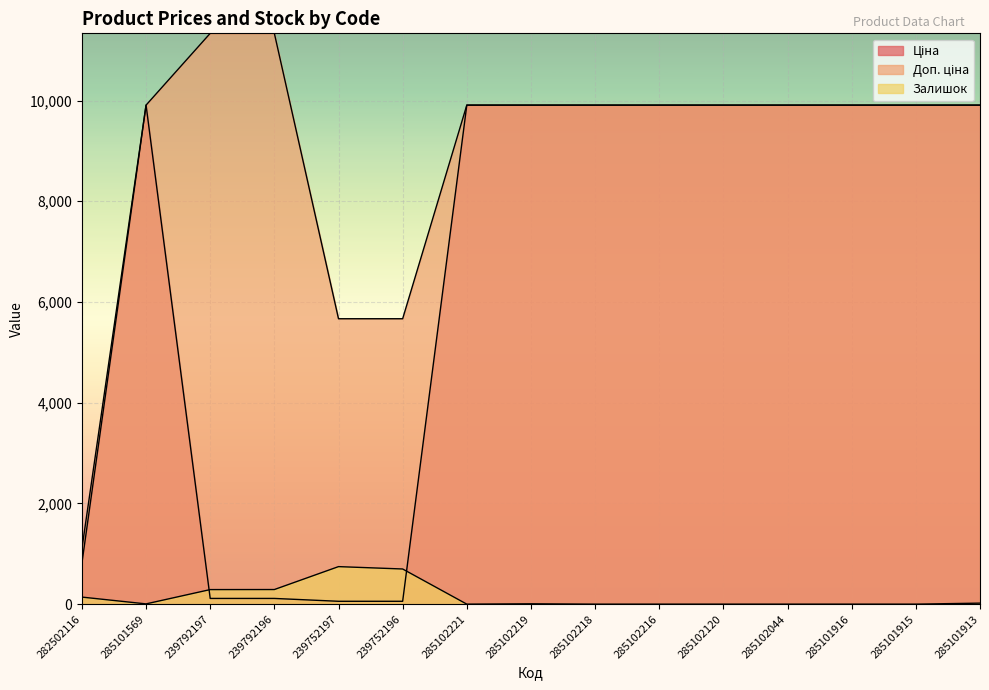

Which series has the largest total across all categories?

Доп. ціна